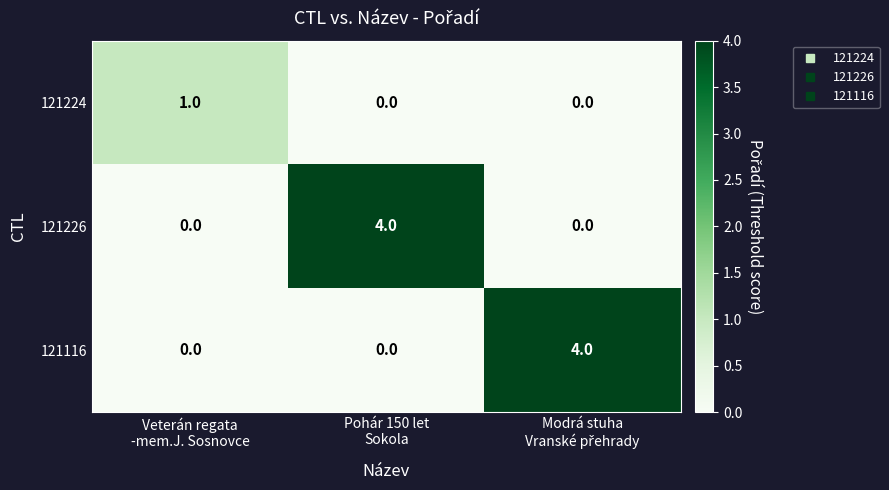

At how many categories does at least one series exceed 0?

3